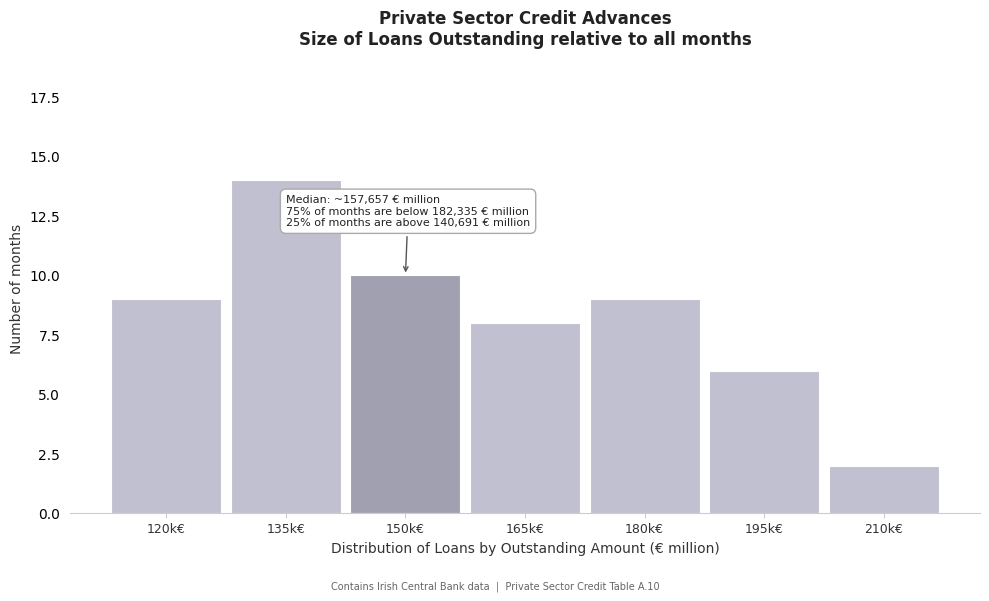

Reading right to left, list all the values displayed in this chart.

210k€=2	195k€=6	180k€=9	165k€=8	150k€=10	135k€=14	120k€=9